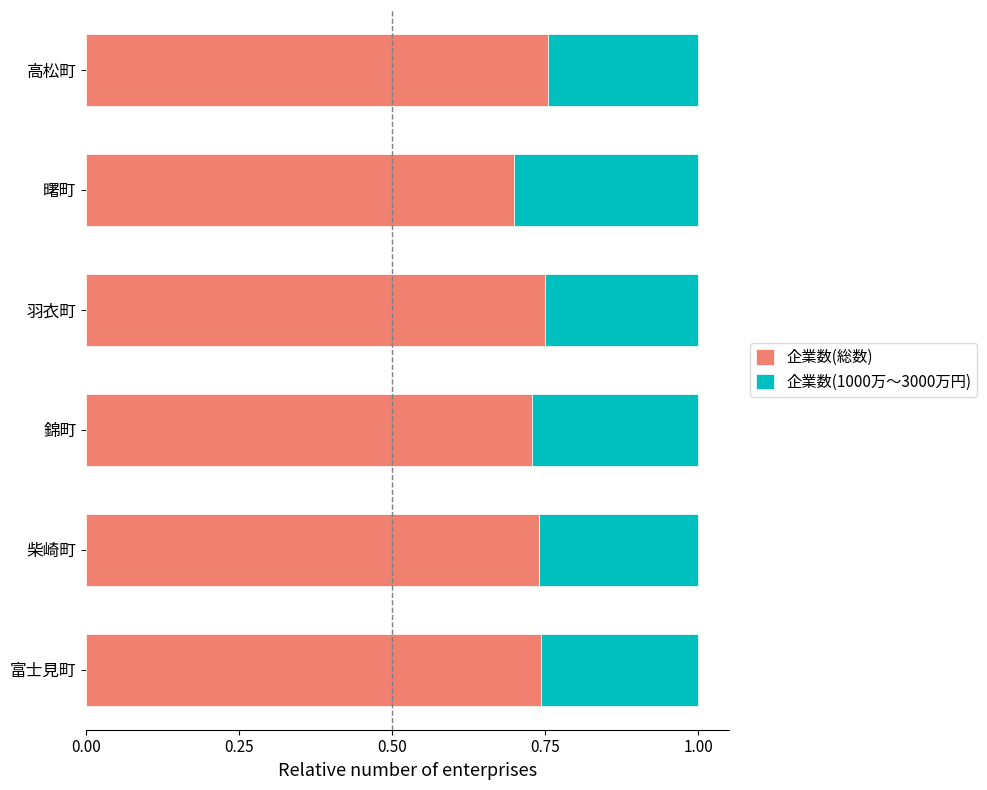

How many 企業数(総数) values are between 0 and 1?

6